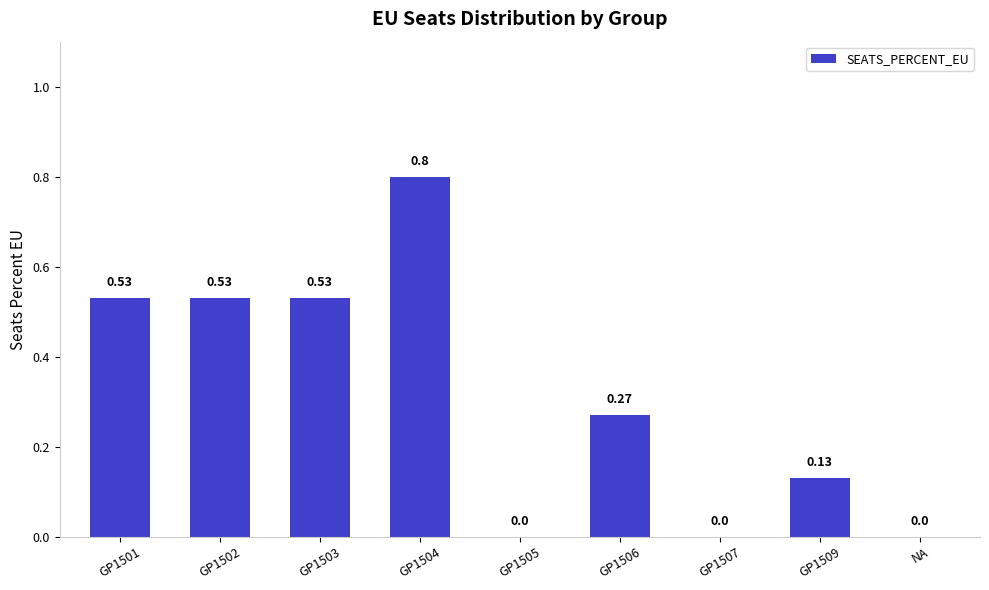

What is the maximum value shown in the chart?

0.8